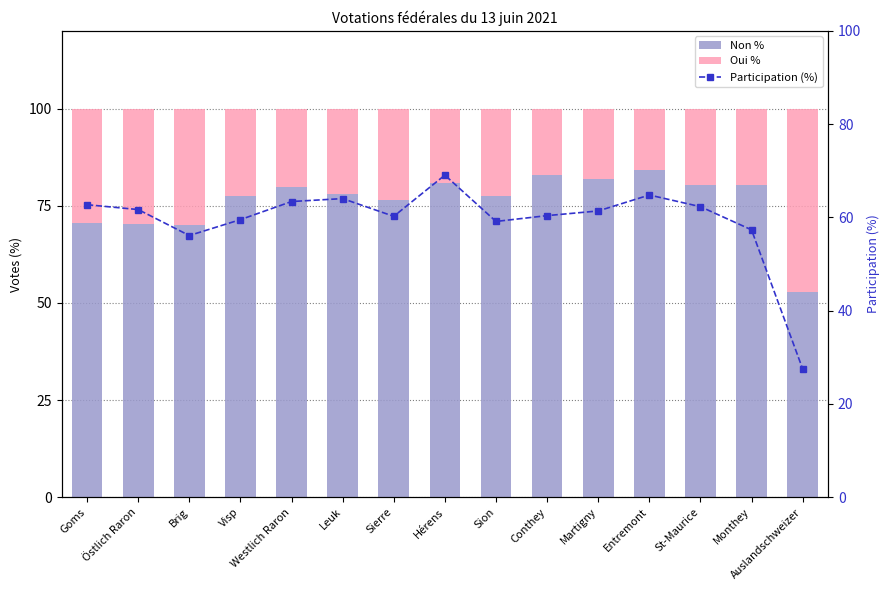

What position from the right is Martigny?

5